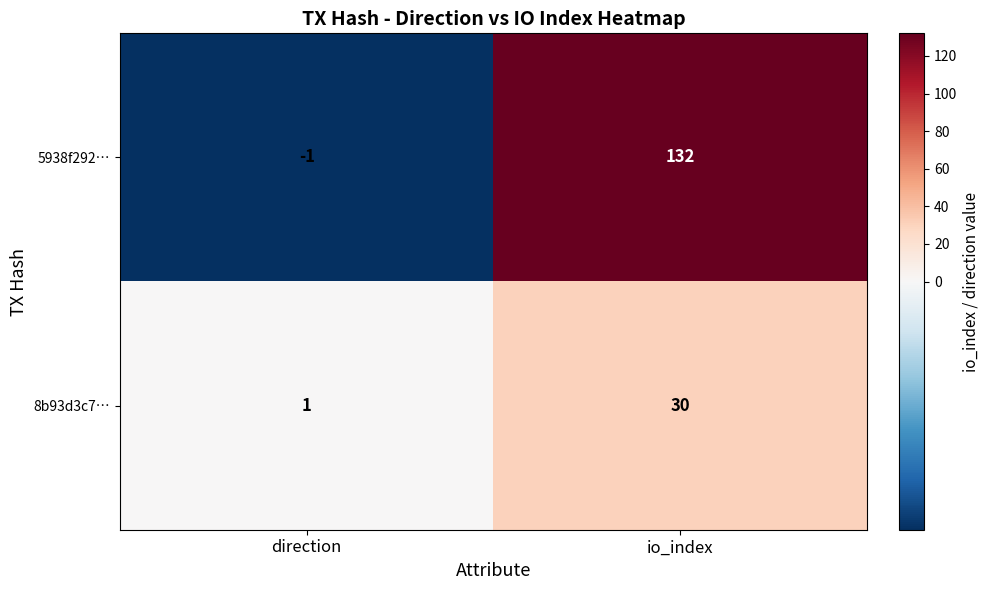

Where is 5938f292… nearest to the value 65?

direction